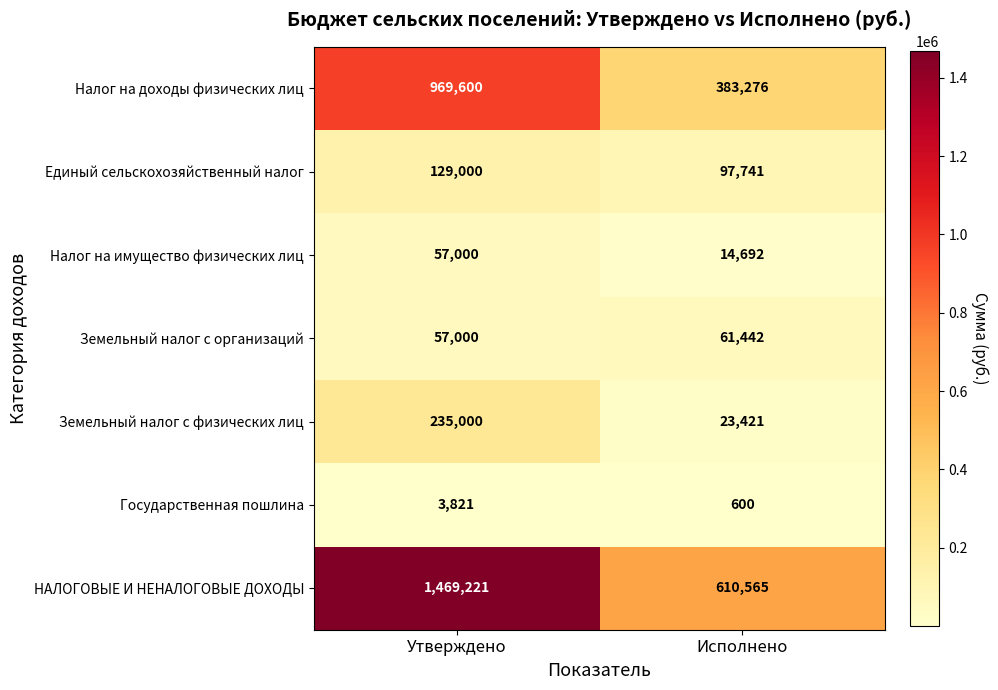

List the series in order of their peak value, lowest first.

Государственная пошлина, Налог на имущество физических лиц, Земельный налог с организаций, Единый сельскохозяйственный налог, Земельный налог с физических лиц, Налог на доходы физических лиц, НАЛОГОВЫЕ И НЕНАЛОГОВЫЕ ДОХОДЫ